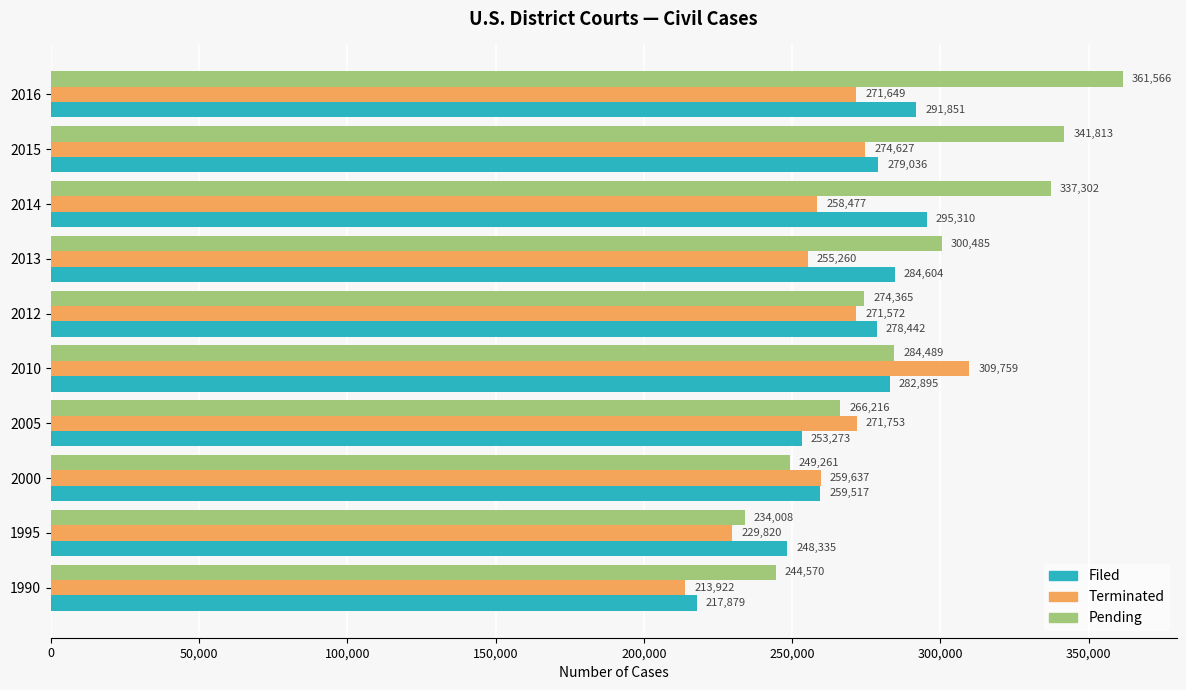

What is the highest value of the Pending series?

361566